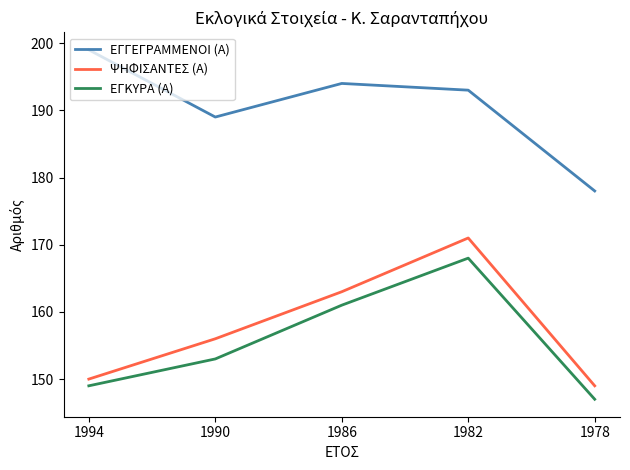

The ΨΗΦΙΣΑΝΤΕΣ (Α) series shows 163 at 1986. True or false?

True